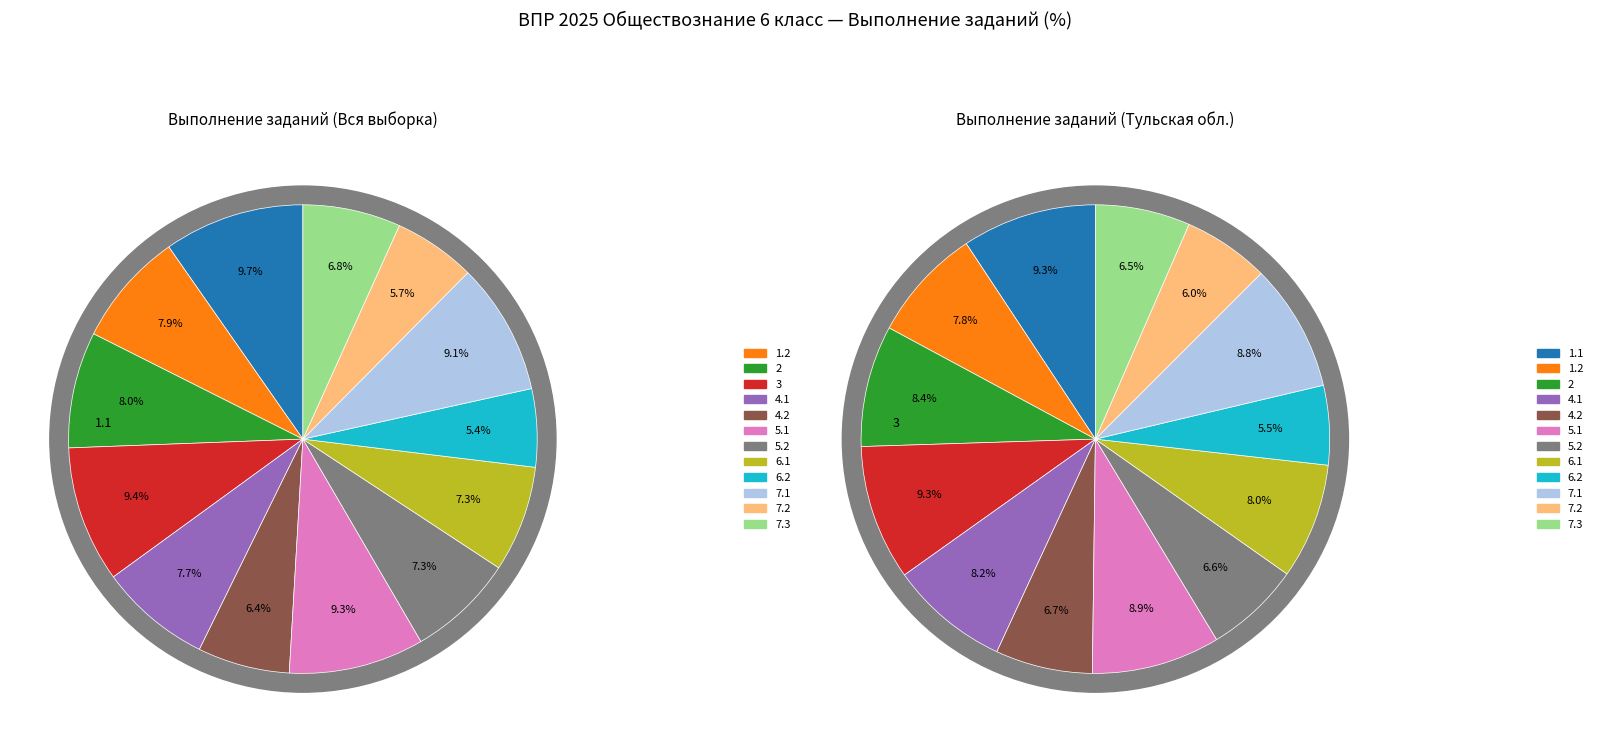

To the nearest percent, what is the combined percentage of 5.2 and 7.1?

16%